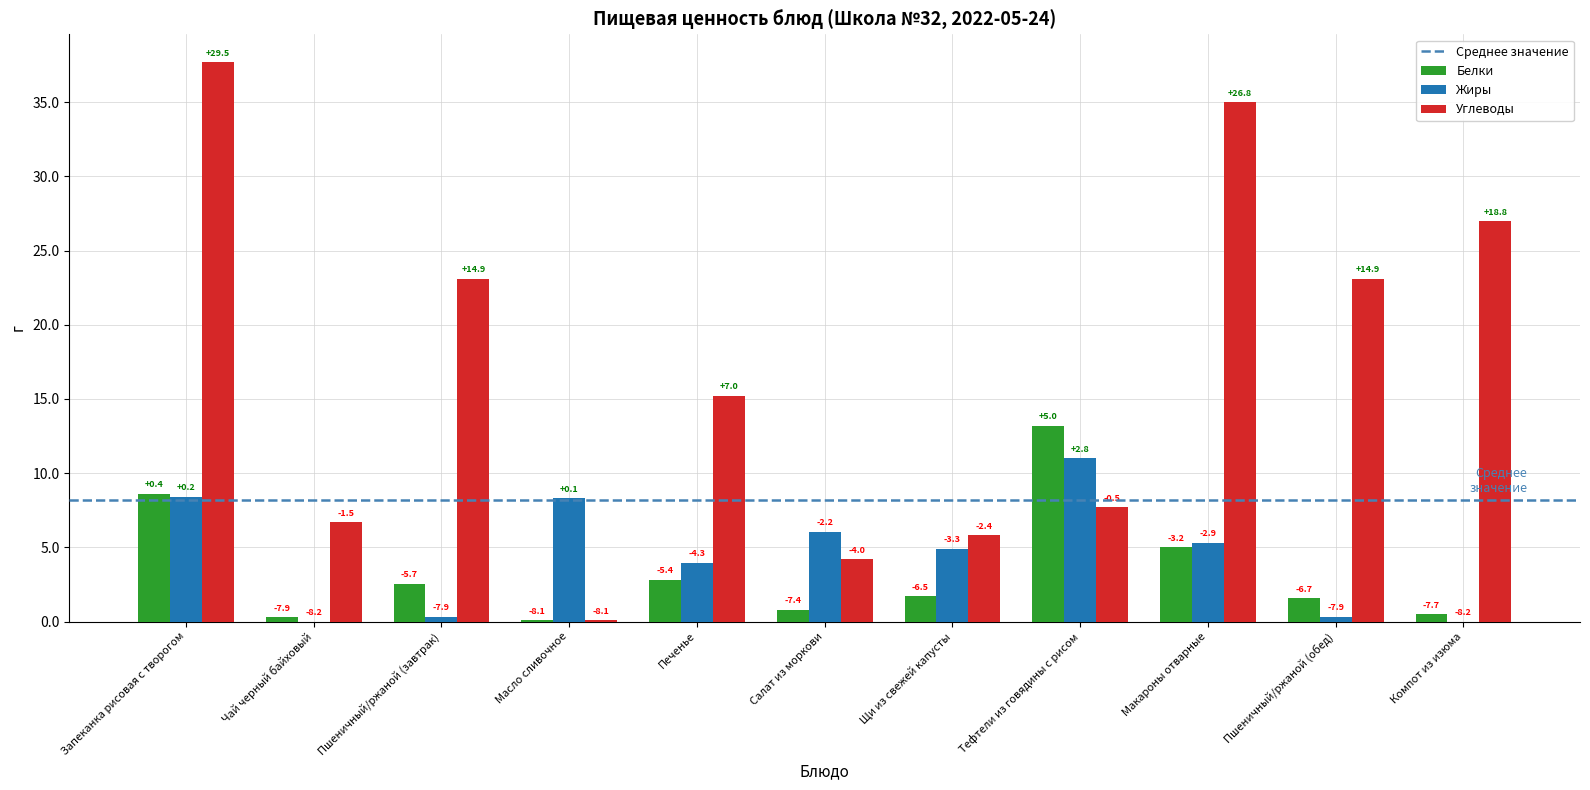

The Углеводы series shows 20.0 at Печенье. True or false?

False